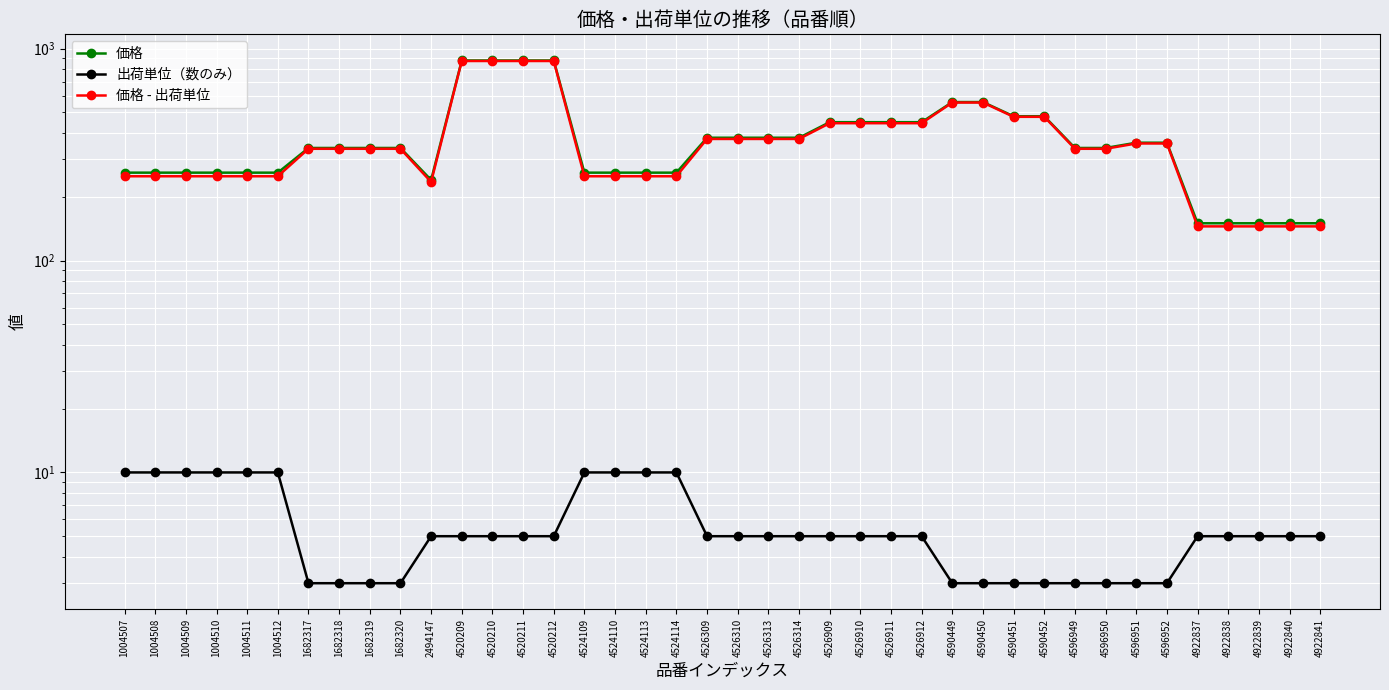

Between 4922840 and 1682318, which is larger?

1682318